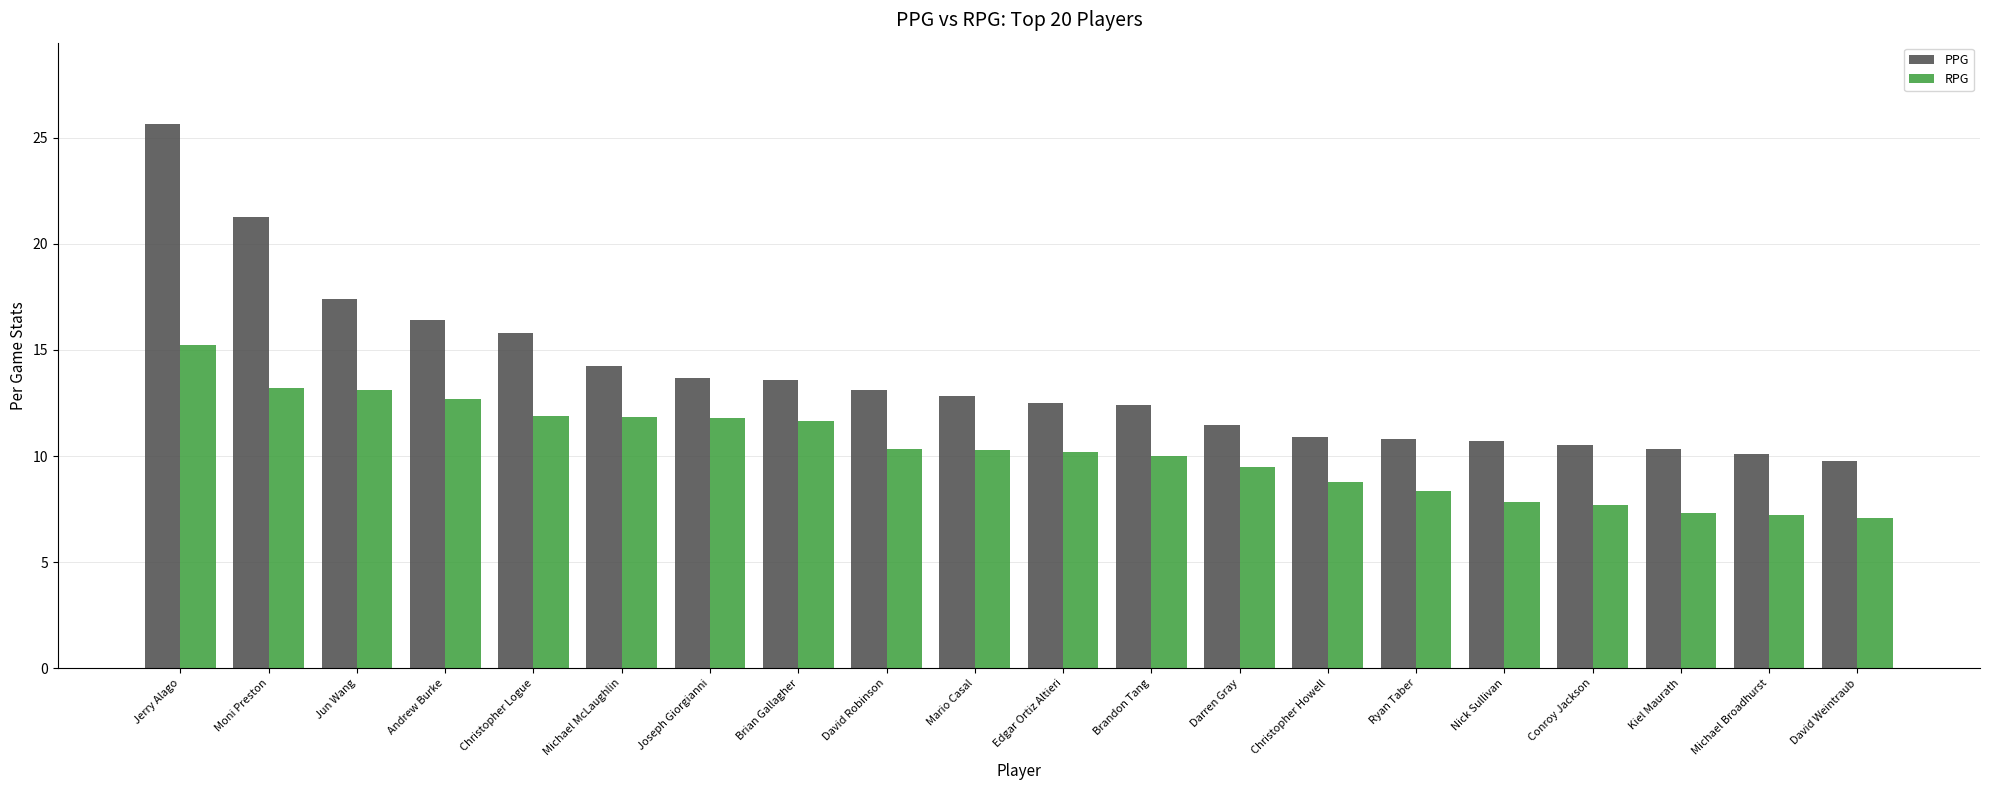

What is the maximum value shown in the chart?

25.6